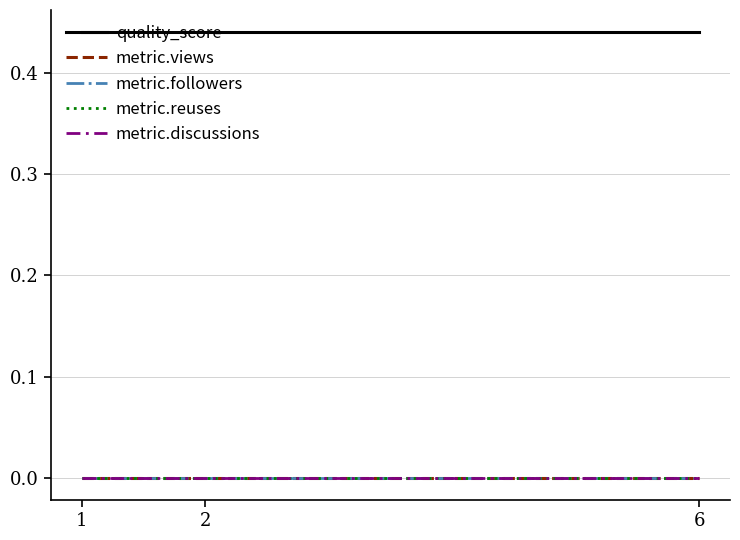

Which series has the widest spread of values?

quality_score